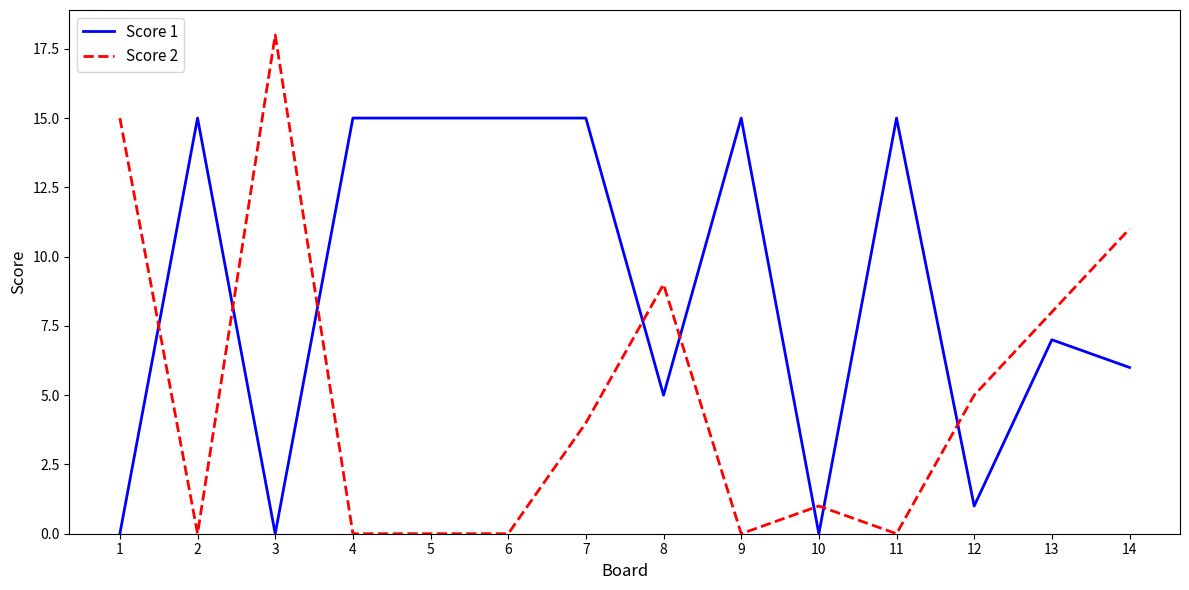

Which series has the widest spread of values?

Score 2